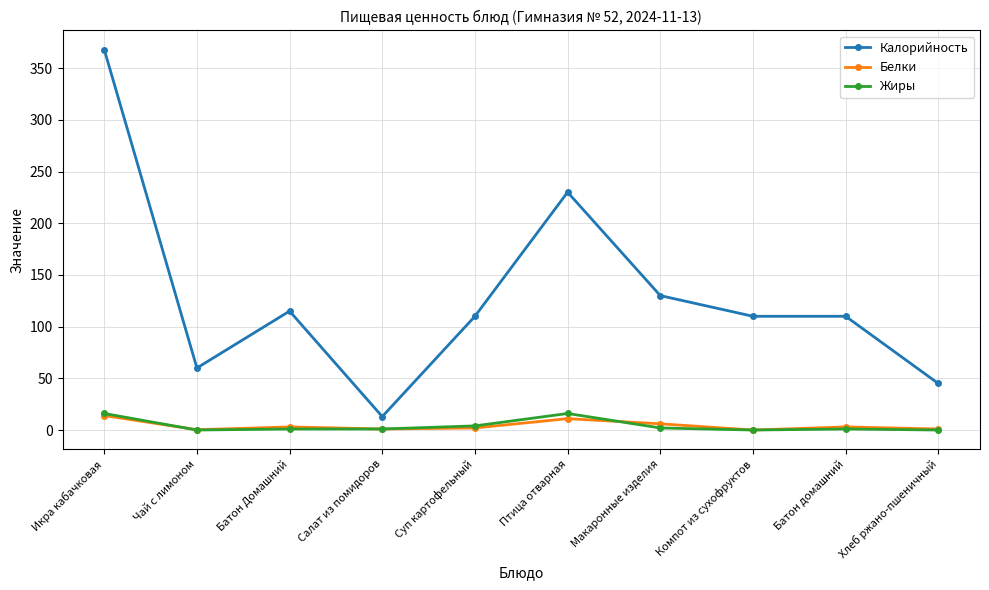

What is the approximate value of Калорийность at Икра кабачковая?

368.0